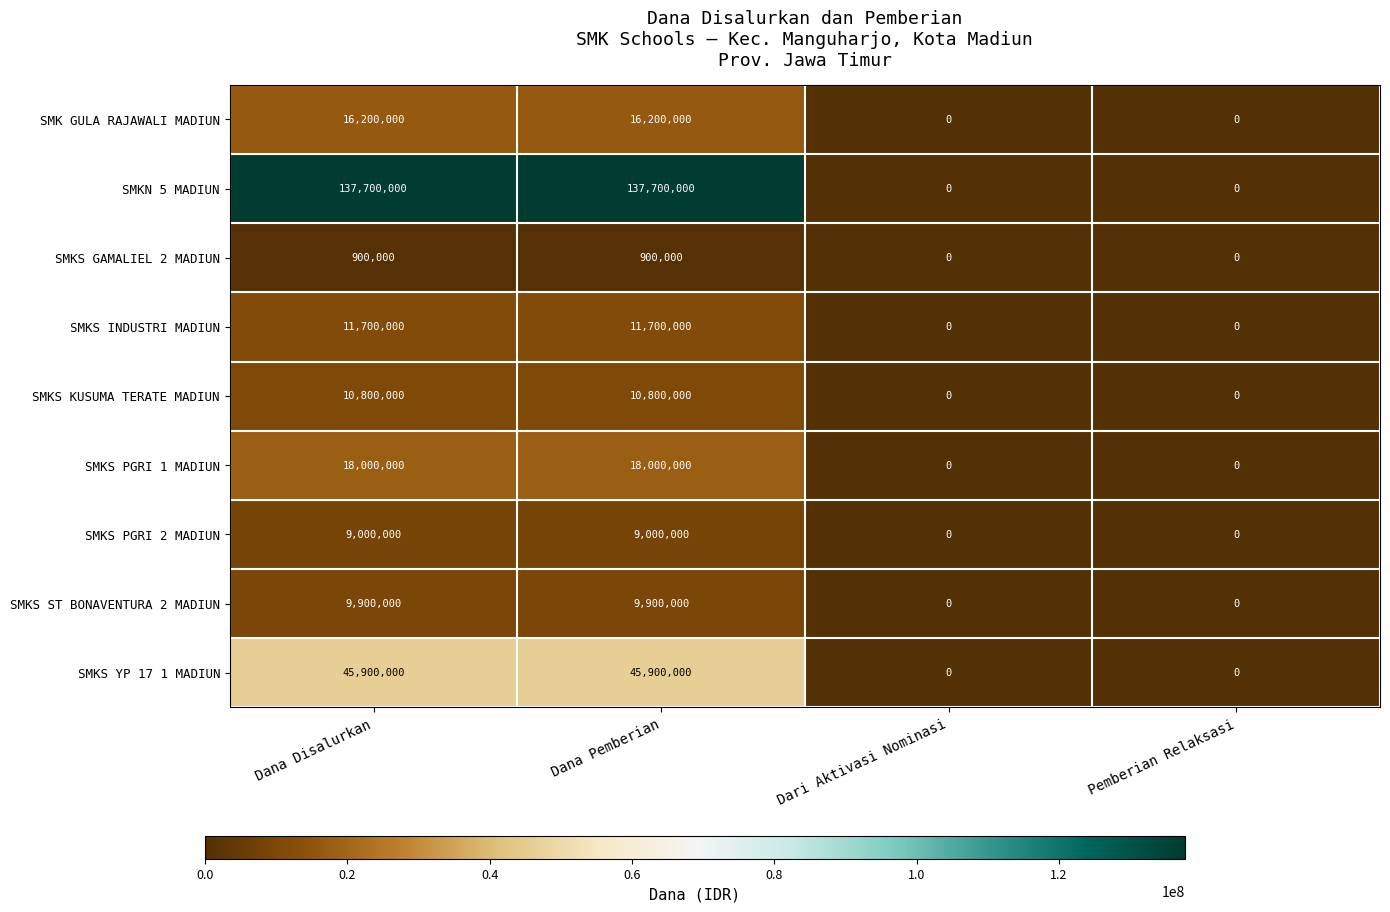

Which series has the largest total across all categories?

SMKN 5 MADIUN